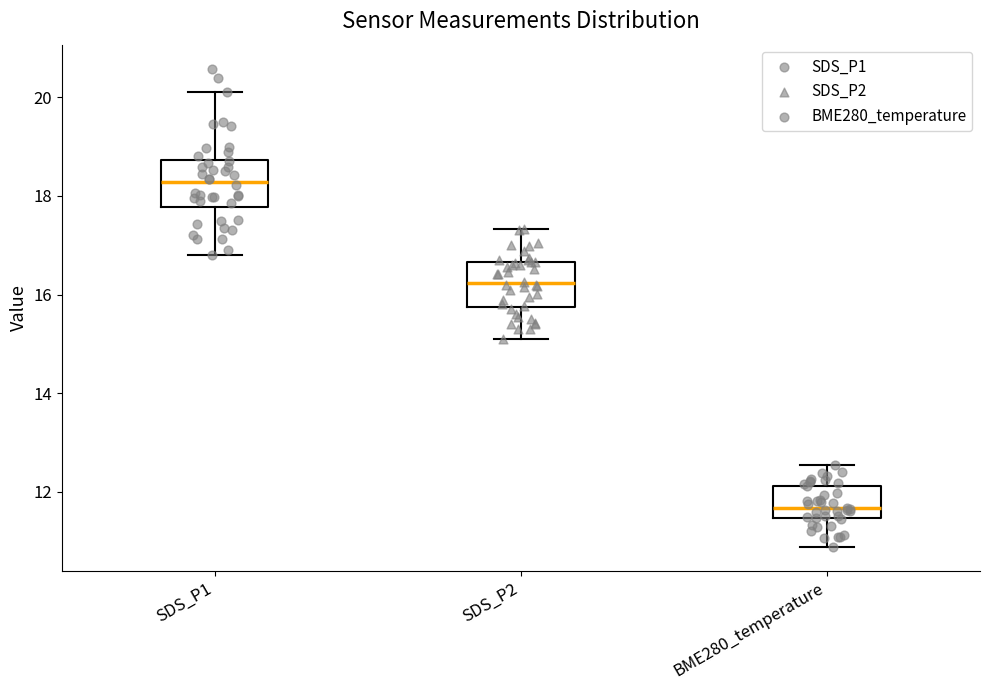

Where does the lower whisker of the box for BME280_temperature end on the y-axis? The values are not printed on the chart, so give them approximately, as read against the axis.

10.8